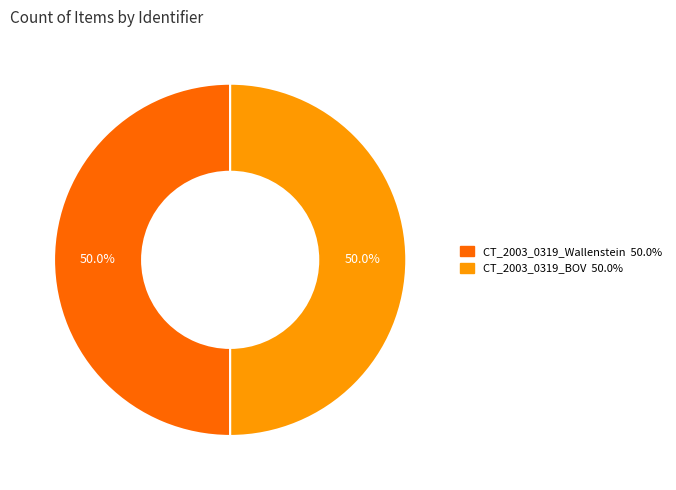

True or false: CT_2003_0319_Wallenstein accounts for 50% of the total.

True